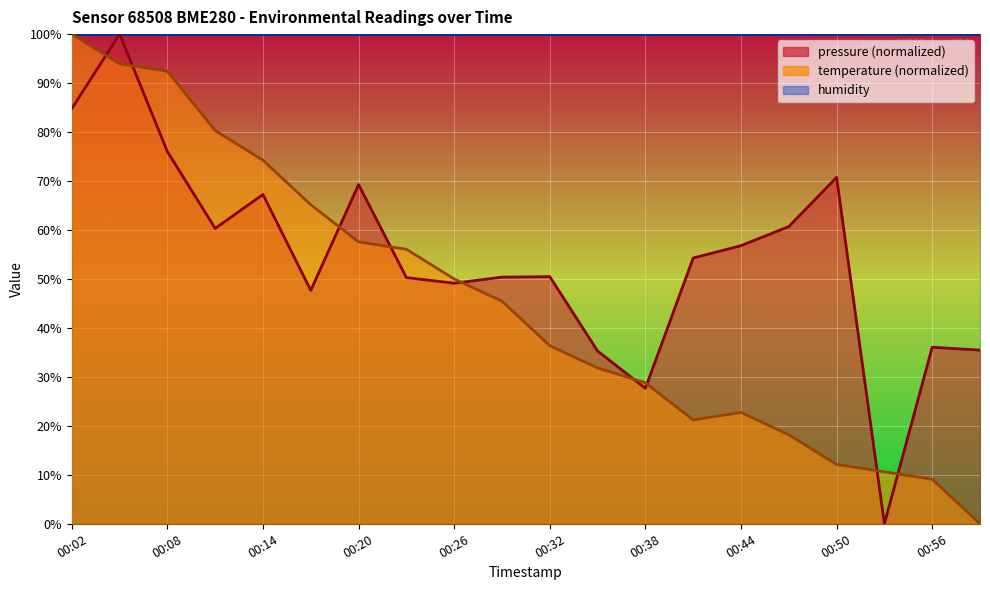

What is the greatest value displayed?

100.0